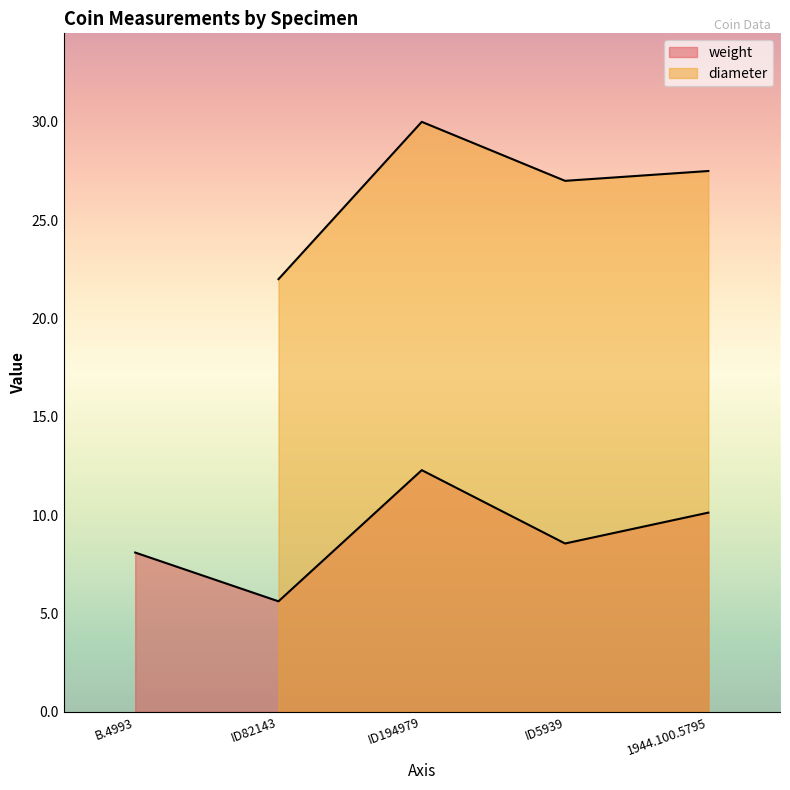

At which category does the chart reach its peak across all series?

ID194979